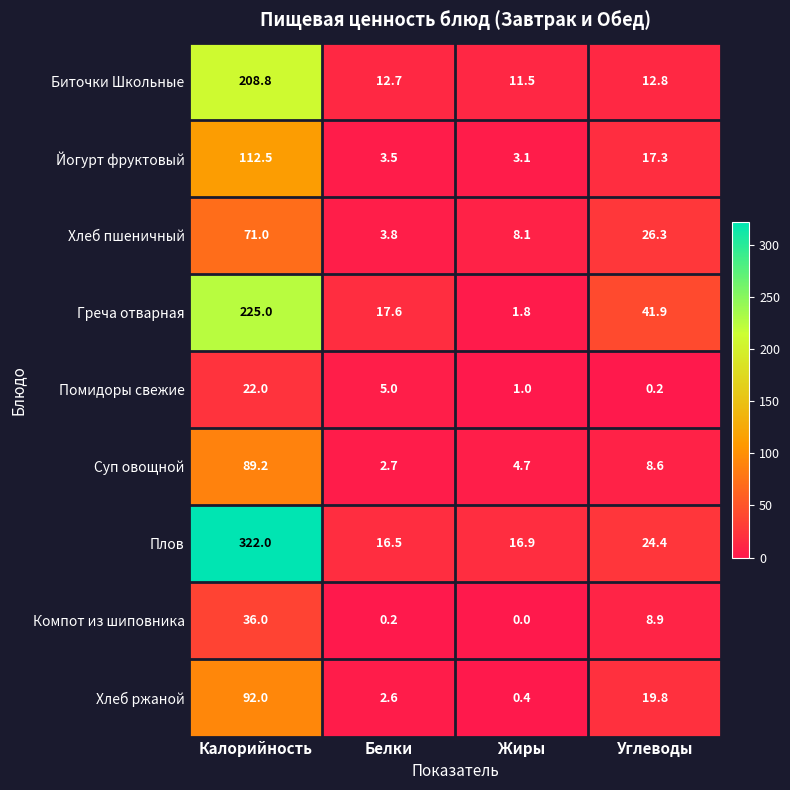

What is the difference between the maximum and minimum values in the Биточки Школьные series?

197.3